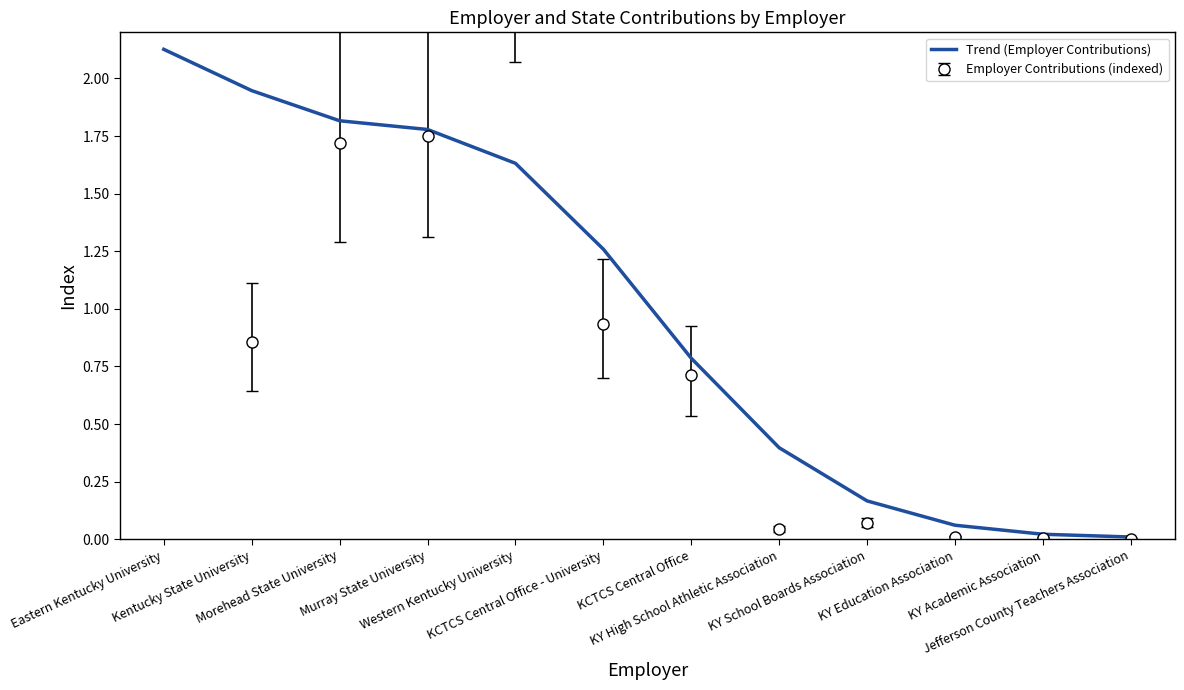

List the labels in order of value, smallest first.

Jefferson County Teachers Association, KY Academic Association, KY Education Association, KY School Boards Association, KY High School Athletic Association, KCTCS Central Office, KCTCS Central Office - University, Western Kentucky University, Murray State University, Morehead State University, Kentucky State University, Eastern Kentucky University